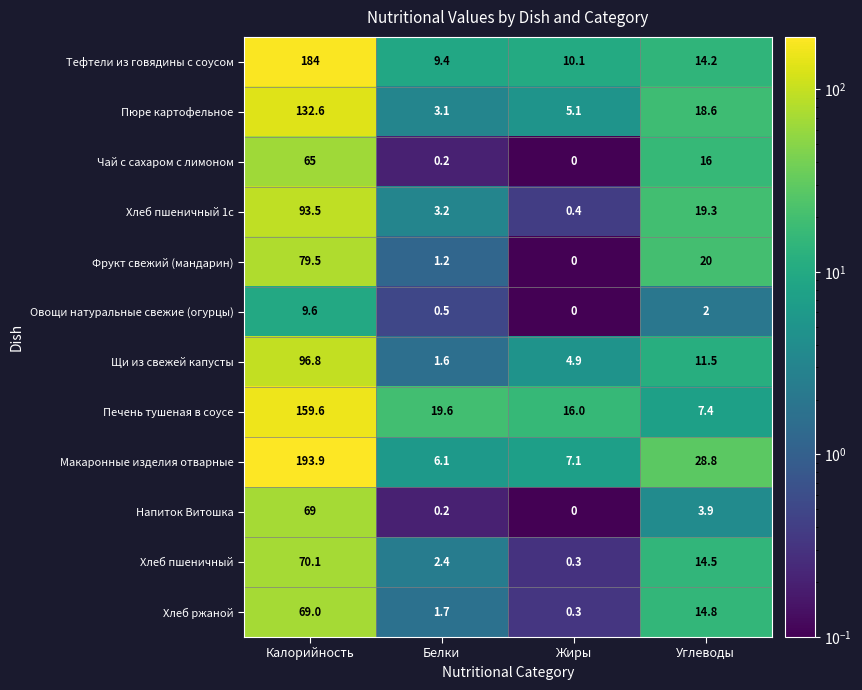

What is the total value across all series at Углеводы?

171.0